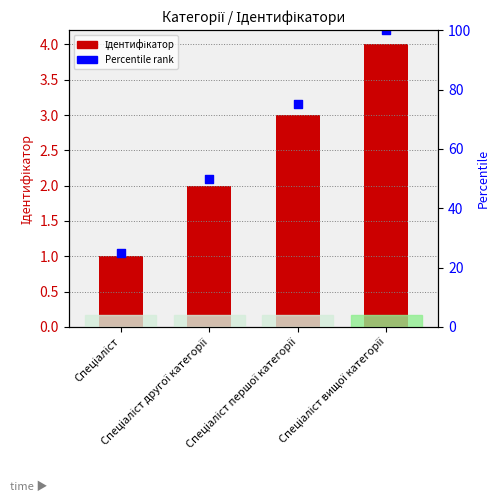

Which series contains the lowest Y value?

Ідентифікатор